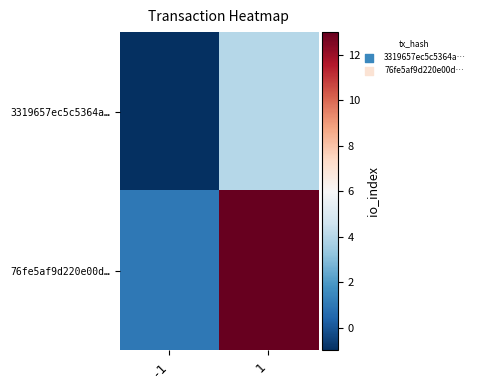

Reading left to right, what are all the values shown in this chart?

3319657ec5c5364a…: -1=-1	1=4
76fe5af9d220e00d…: -1=1	1=13